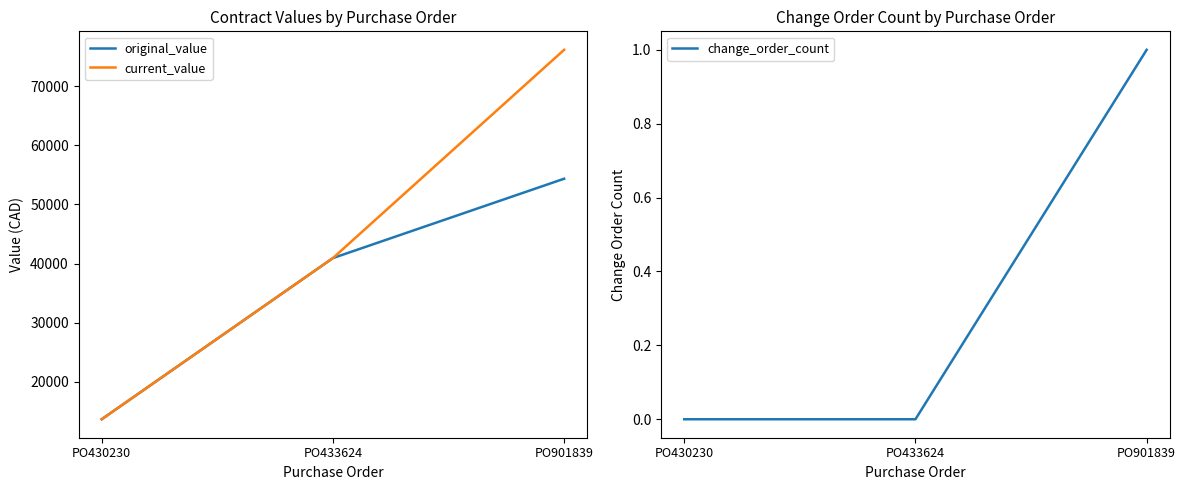

List the series in order of their peak value, highest first.

current_value, original_value, change_order_count